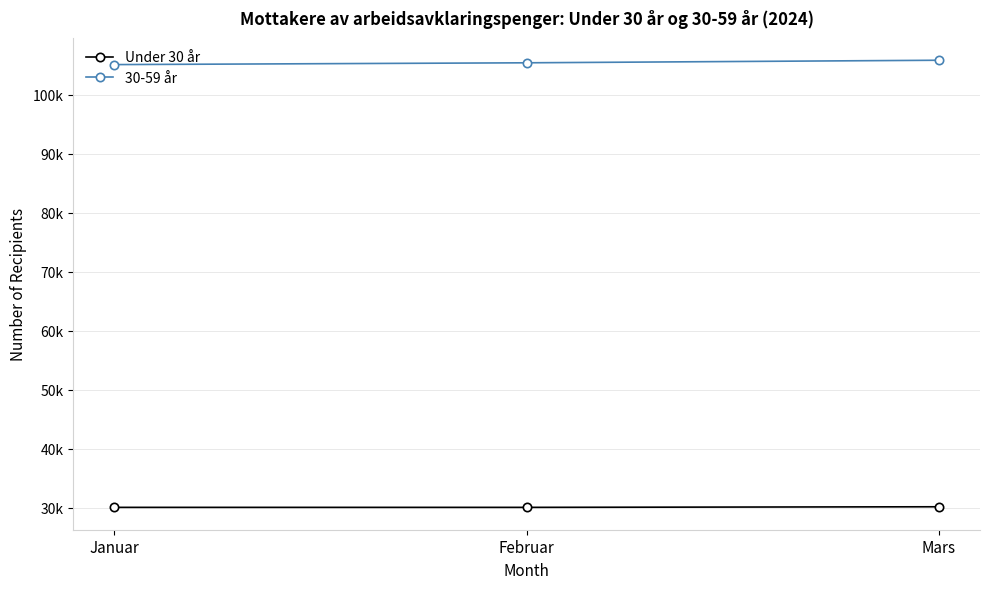

Is it true that 30-59 år equals 105432 at Februar?

True